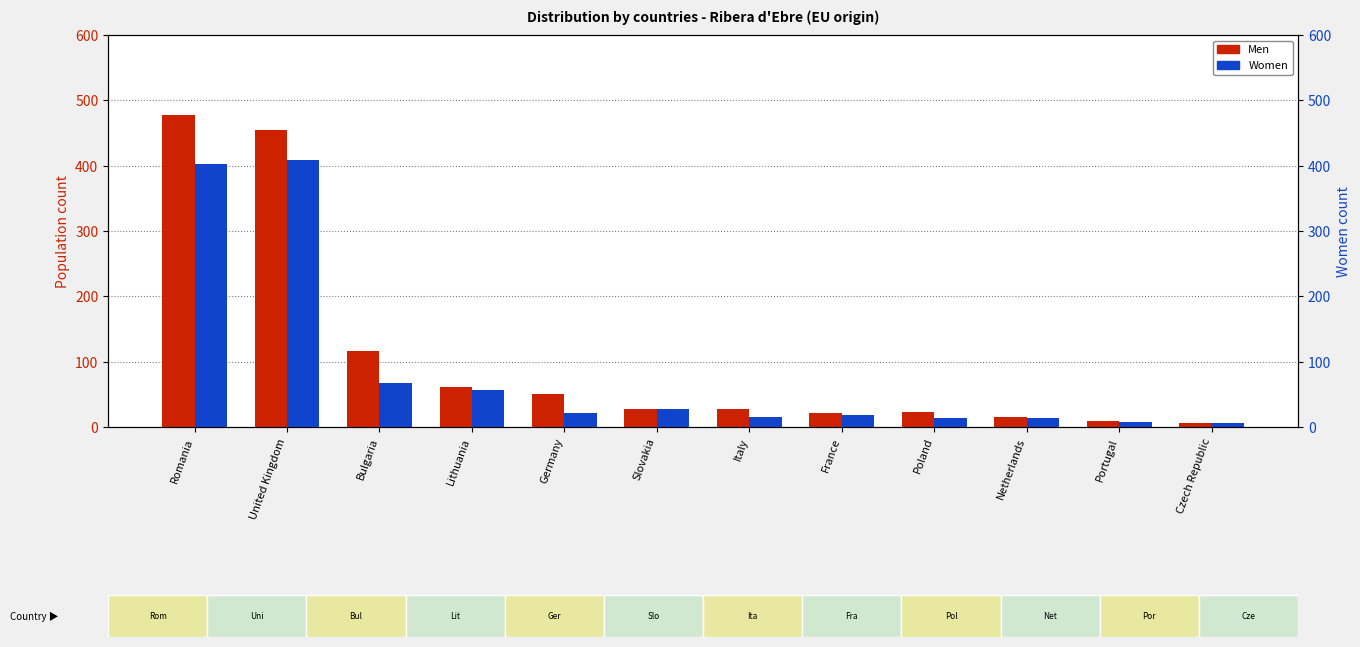

What are all the series names shown in the legend?

Men, Women